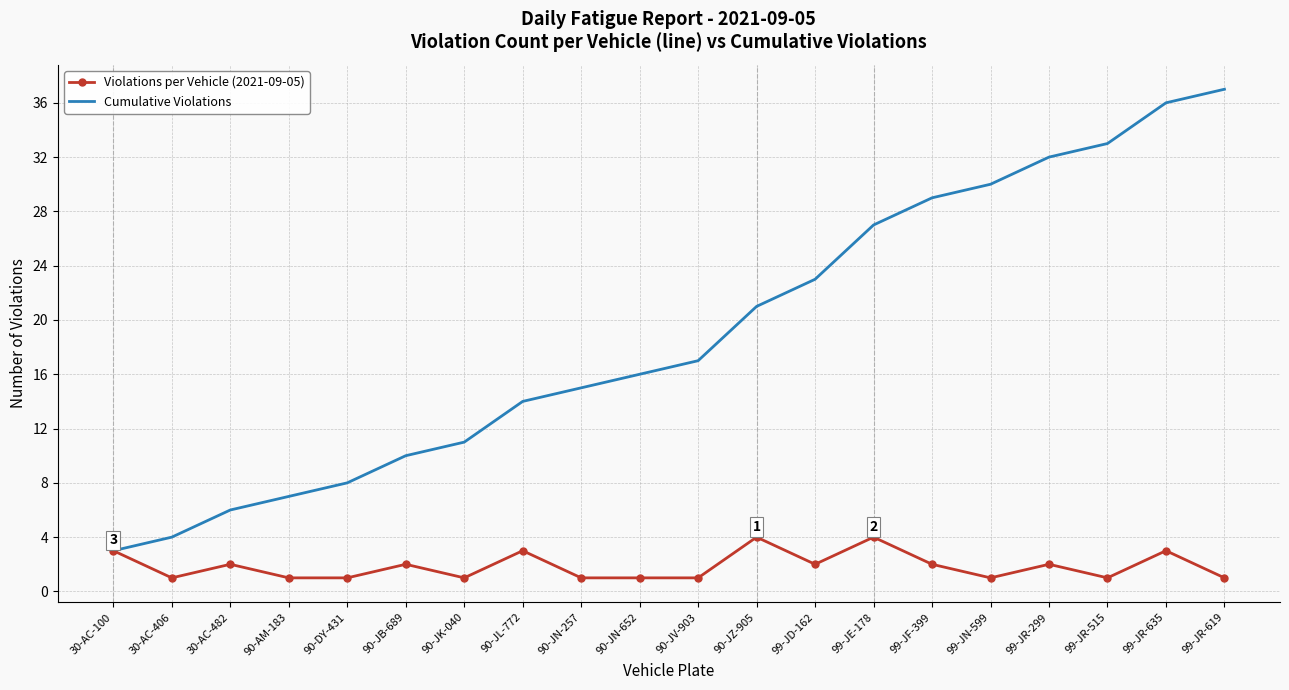

What position from the right is 90-JB-689?

15